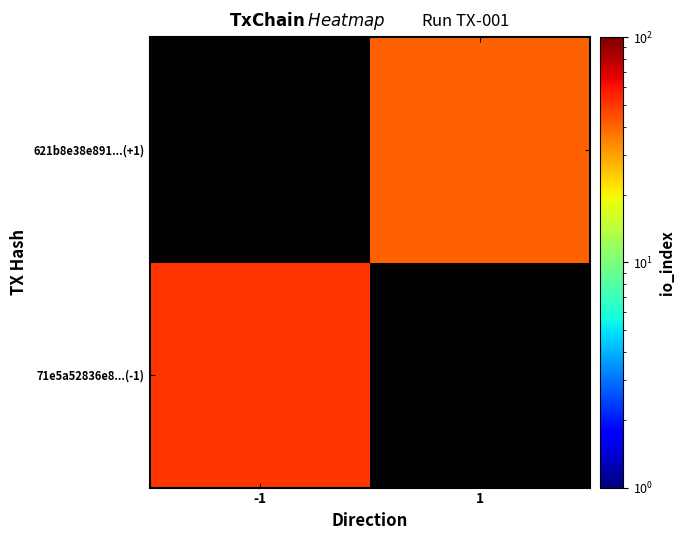

What is the lowest value of the 71e5a52836e8...(-1) series?

51.0